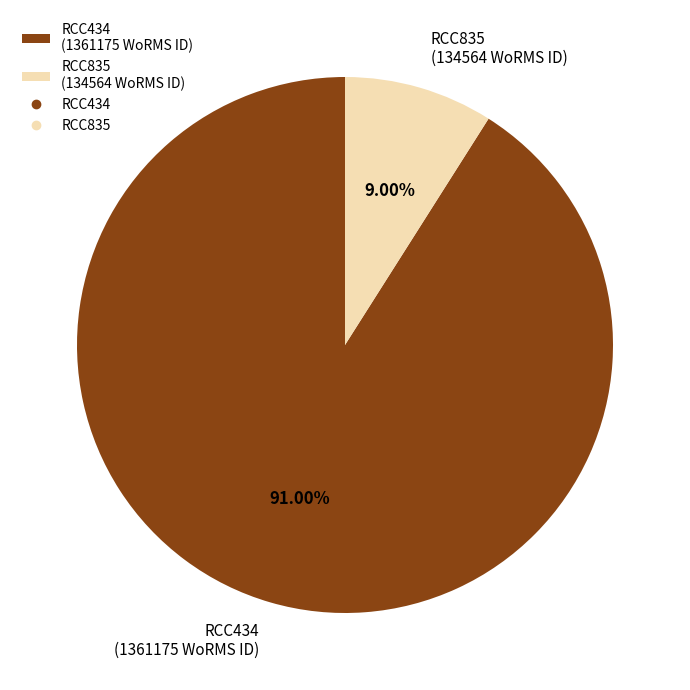

The RCC434 slice represents 81% of the pie. True or false?

False